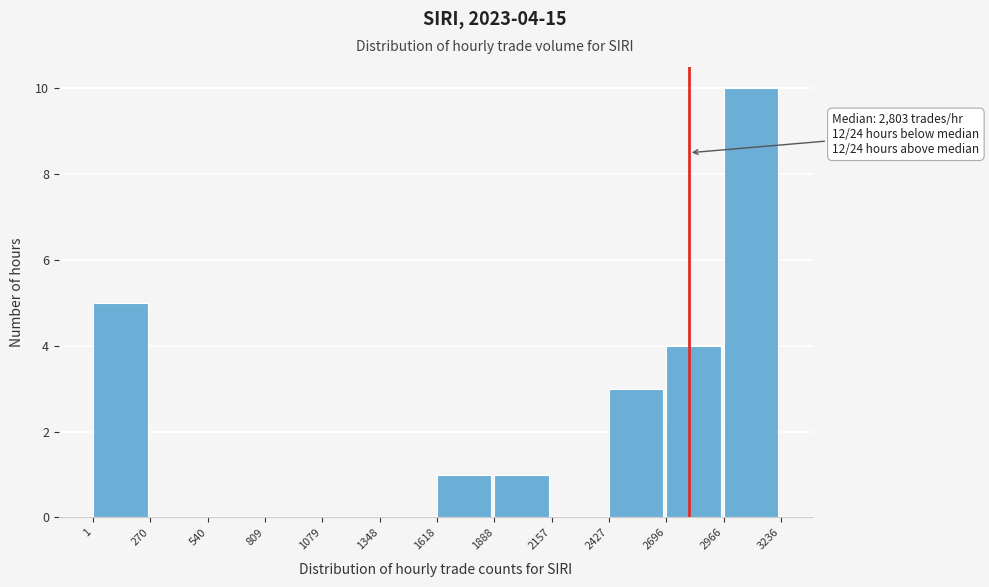

Over which range of the x-axis is the bar tallest?

2966 to 3236